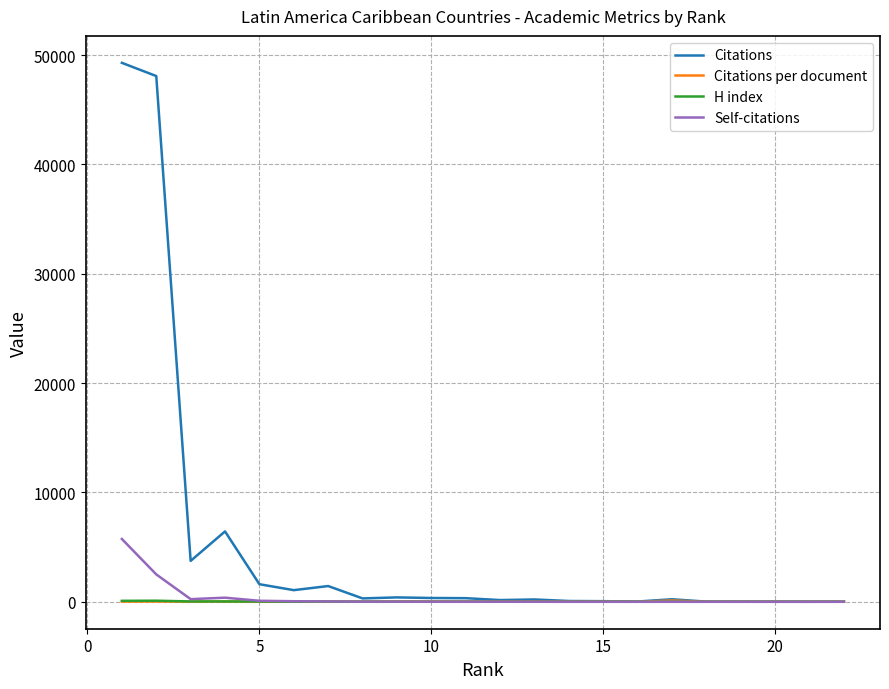

What are all the series names shown in the legend?

Citations, Citations per document, H index, Self-citations